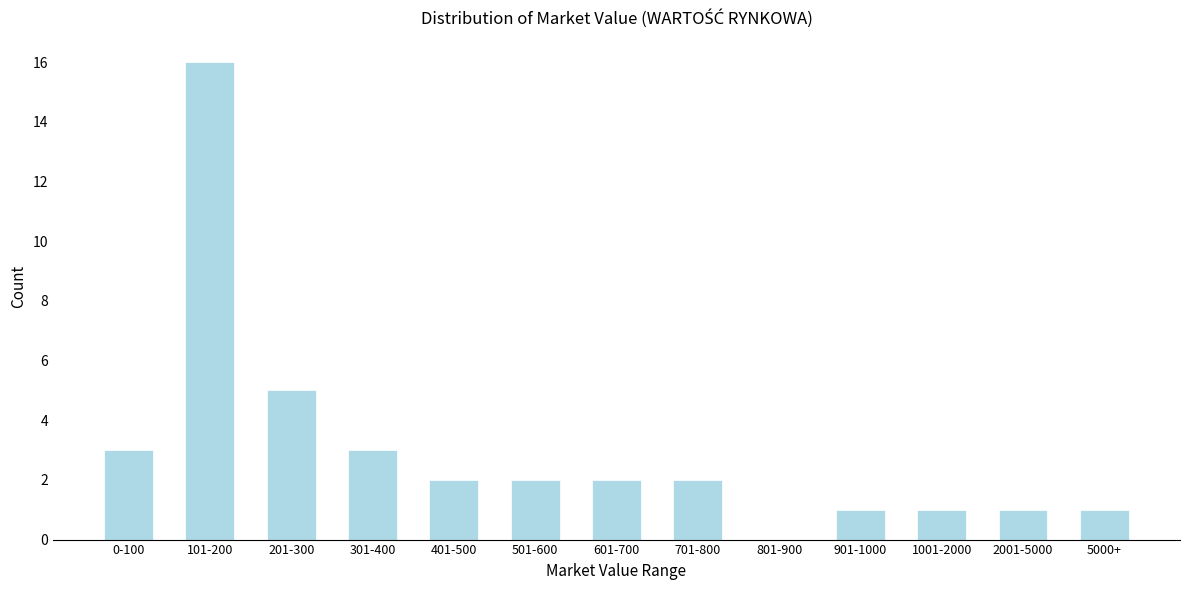

Reading left to right, transcribe all the data shown in this chart.

0-100=3	101-200=16	201-300=5	301-400=3	401-500=2	501-600=2	601-700=2	701-800=2	801-900=0	901-1000=1	1001-2000=1	2001-5000=1	5000+=1